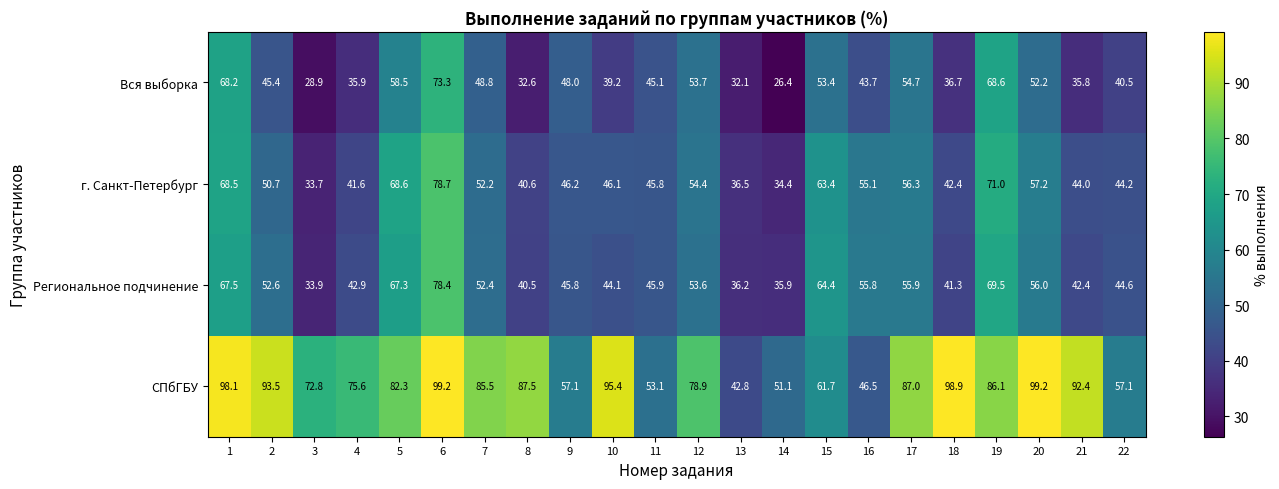

At which category is the sum across all series the highest?

6